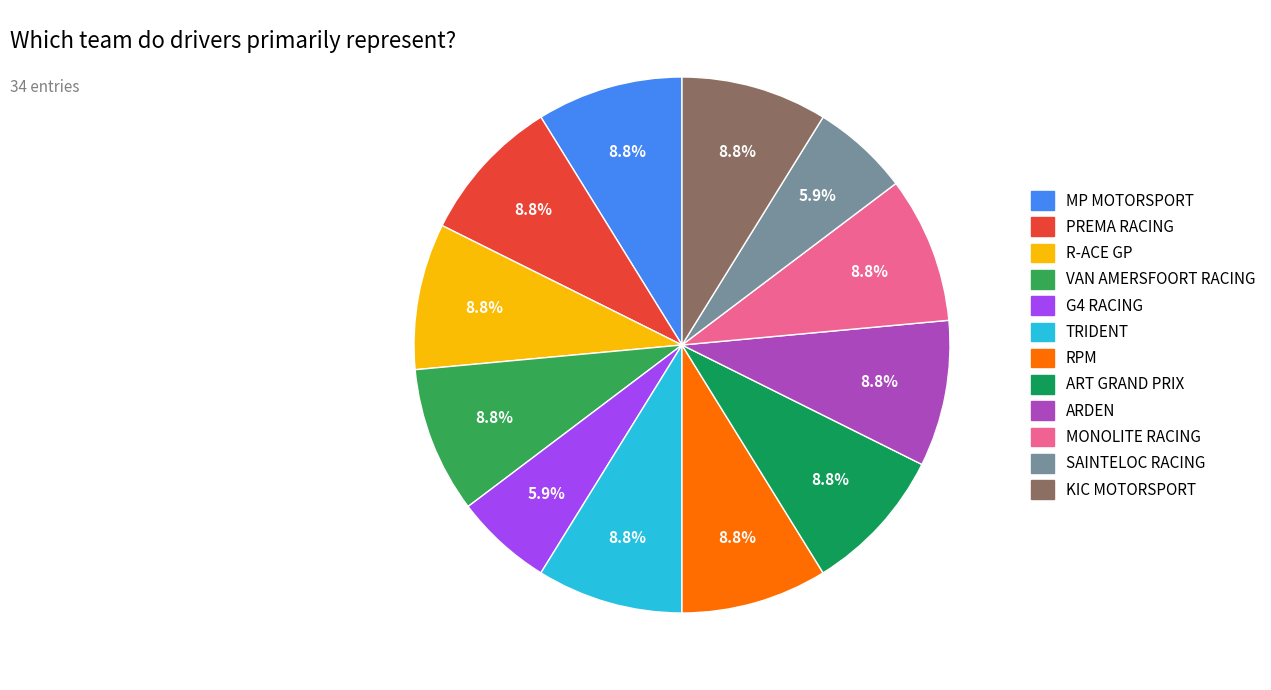

How many slices are in this pie chart?

12